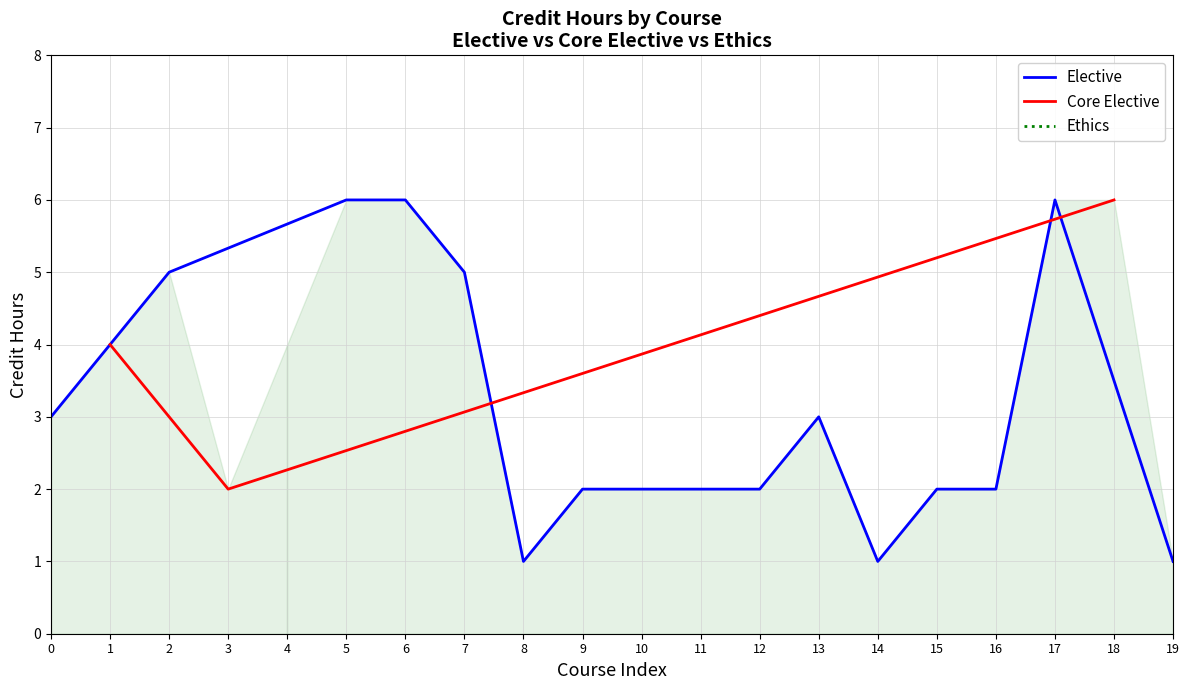

Is the value of credit_hours_elective at credit_hours_elective greater than the value of credit_hours_core at 6?

No